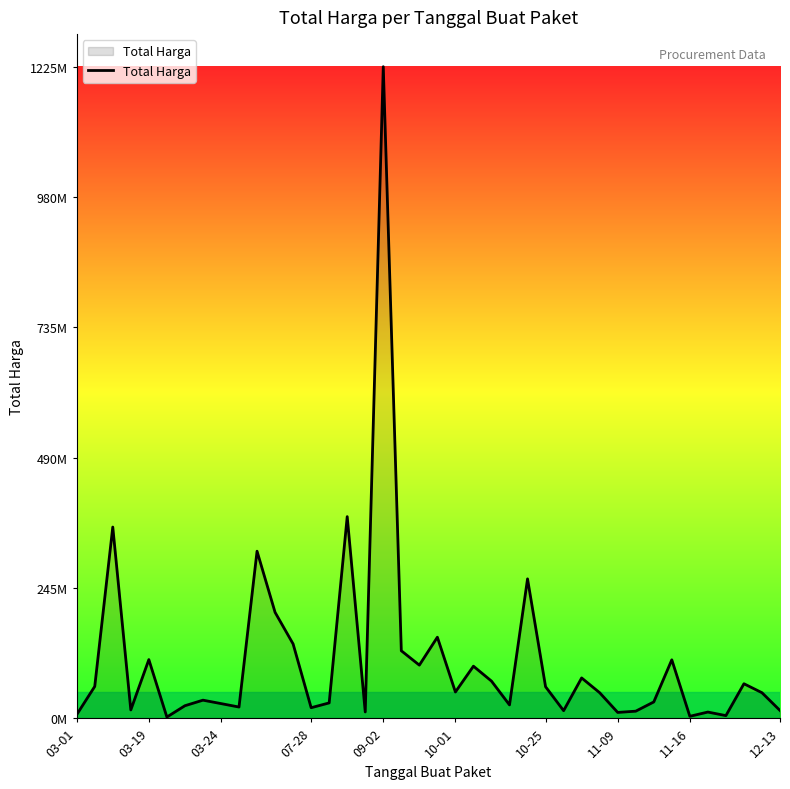

What is the greatest value displayed?

1224682000